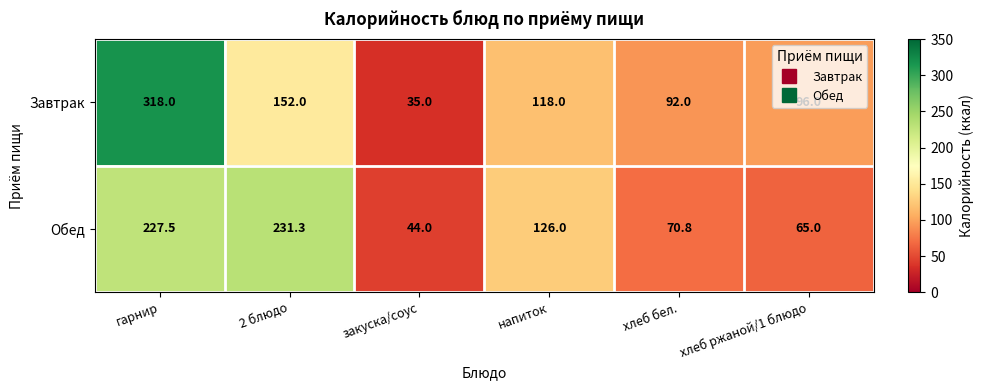

Rank the series by their average value, from lowest to highest.

Обед, Завтрак